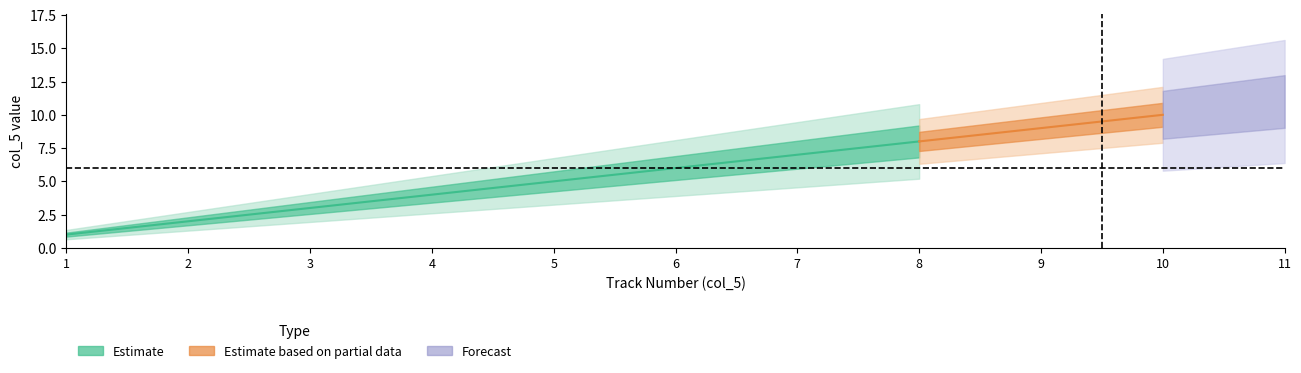

What is the smallest value displayed?

1